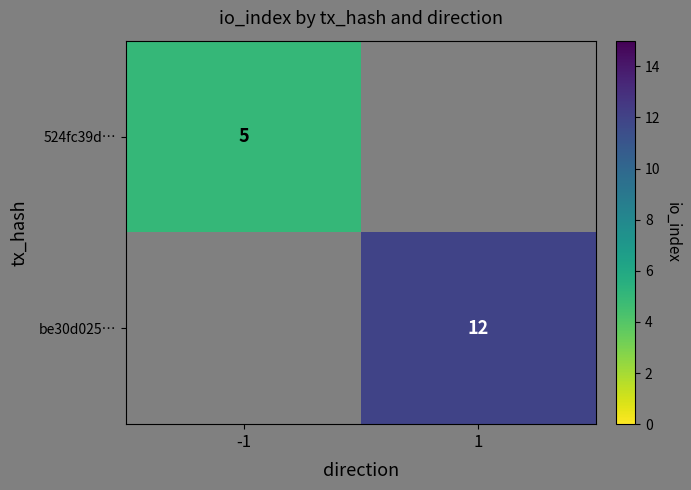

Is the value of 524fc39d… at -1 greater than the value of be30d025… at 1?

No